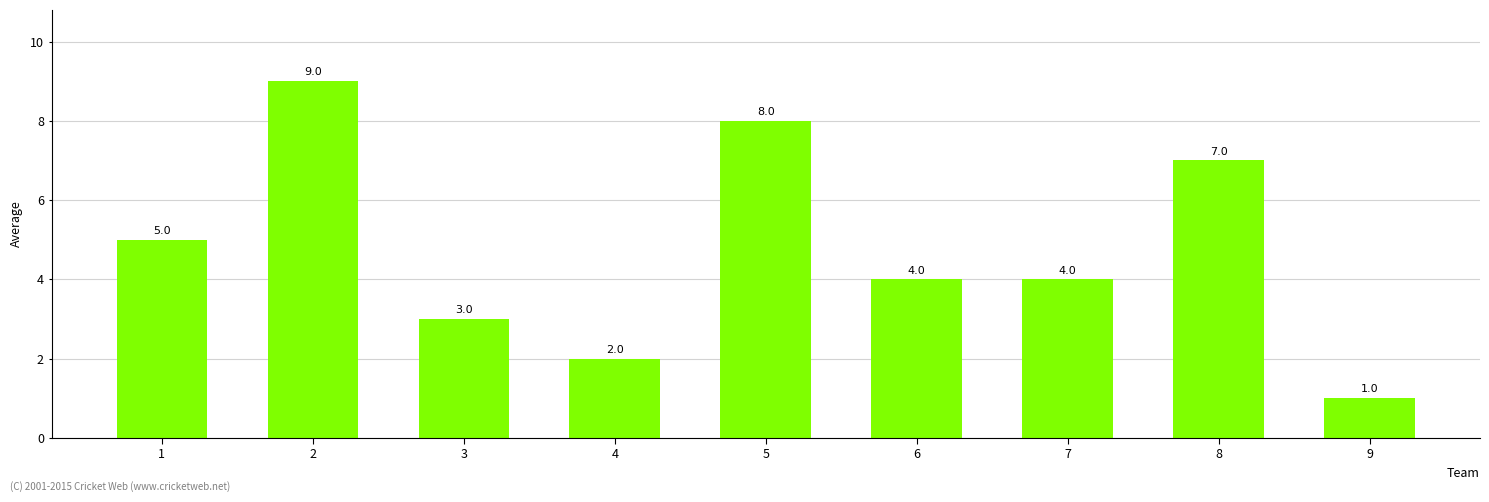

Count the values in the range 3 to 7.

5